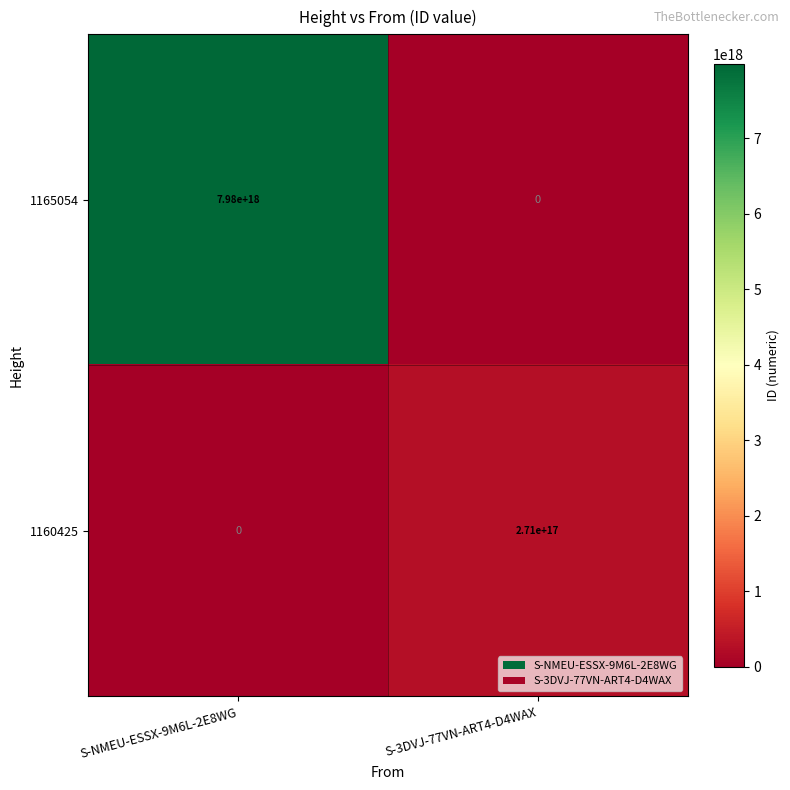

The 1165054 series shows 7980000000000000000 at S-NMEU-ESSX-9M6L-2E8WG. True or false?

True